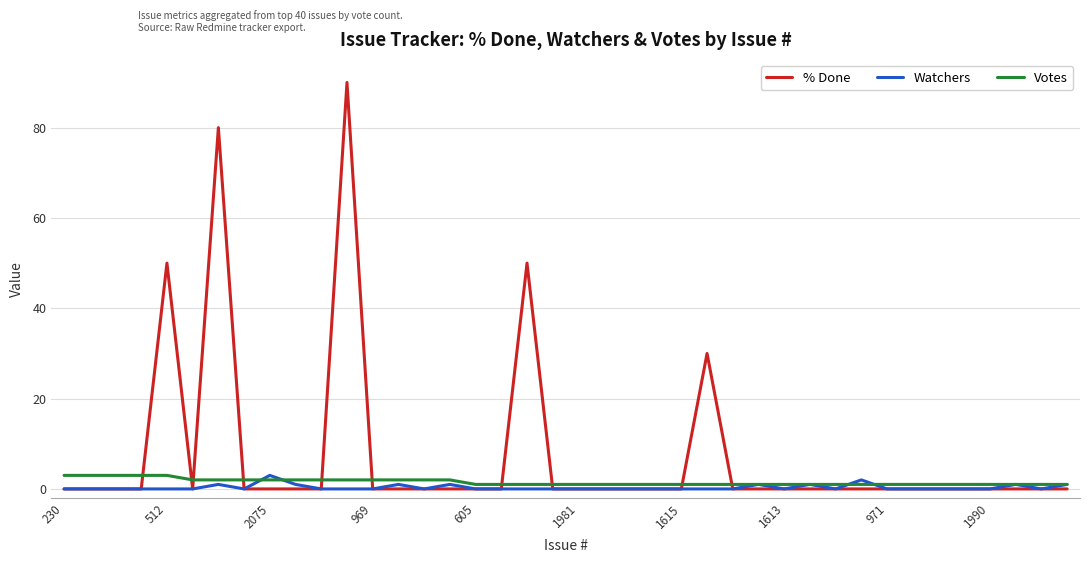

Which series has the widest spread of values?

% Done